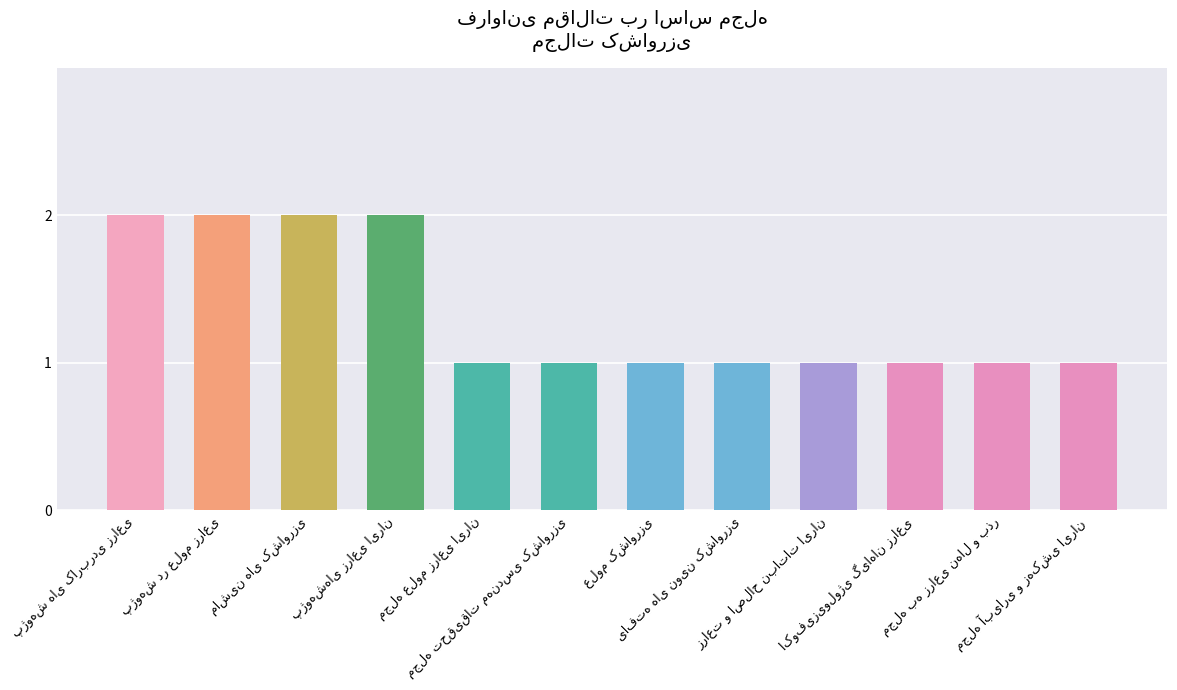

What is the sum of all values?

16